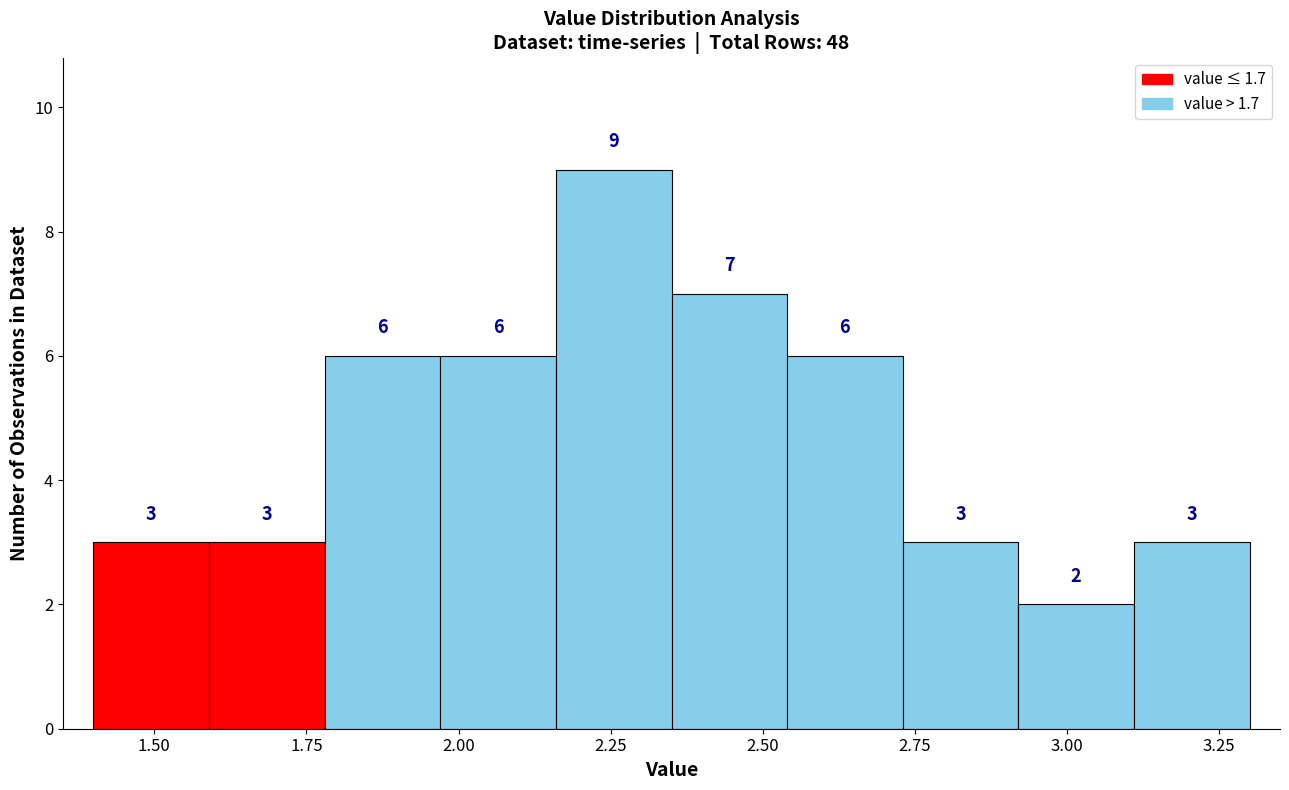

Read against the x-axis, roughly where is the centre of the tallest bar?

2.25